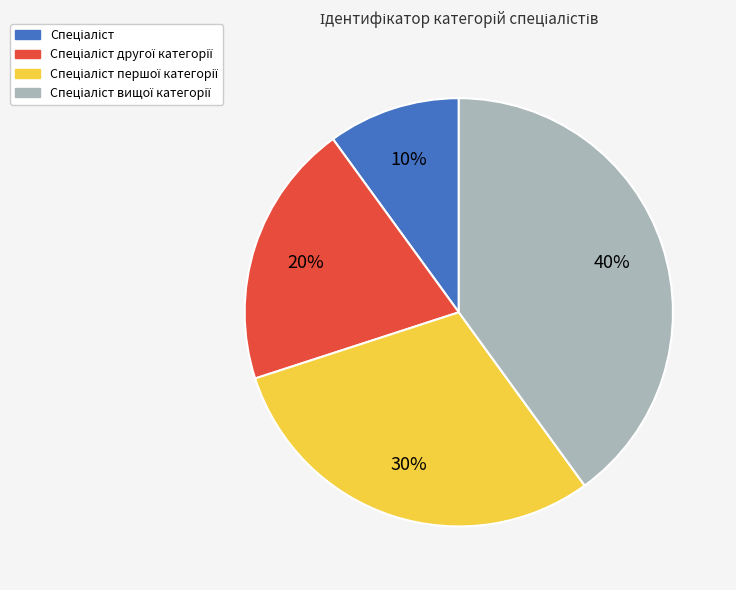

To the nearest percent, what is the average slice percentage?

25%